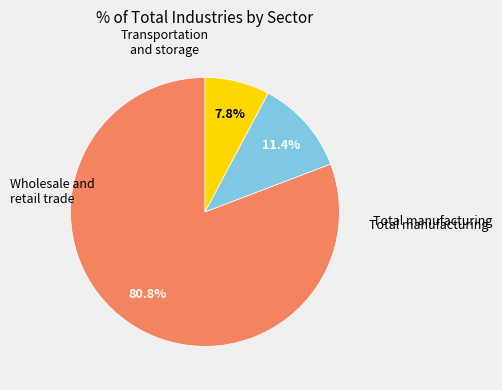

Does any single category account for the majority?

Yes